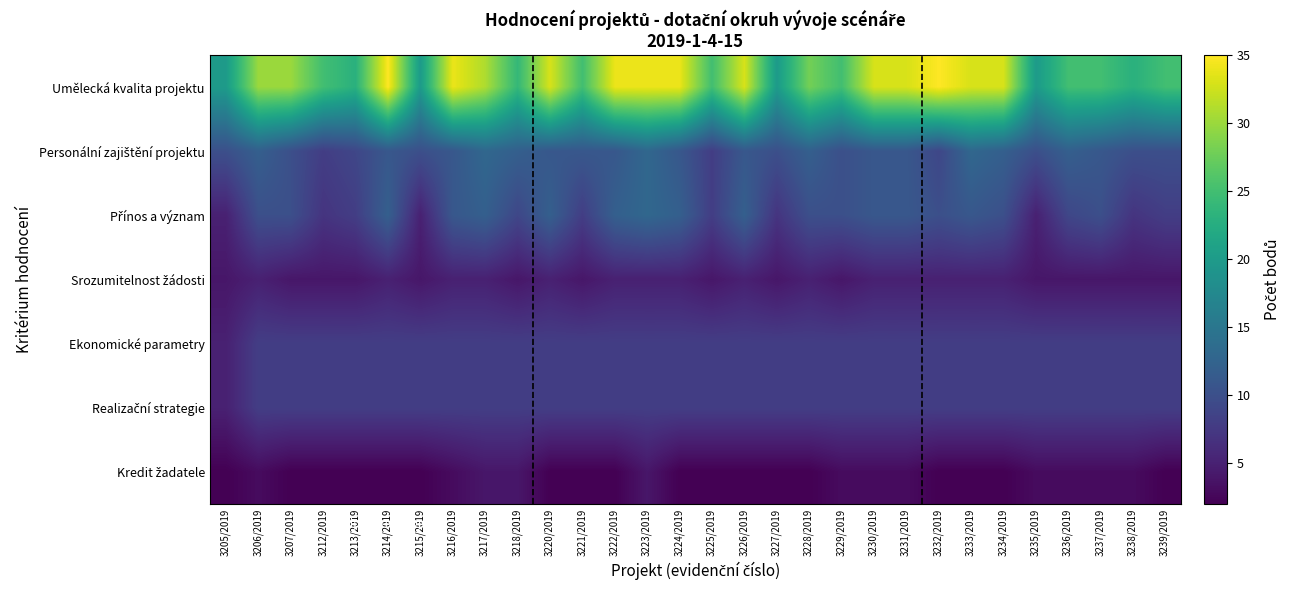

At 3207/2019, list the series in order from largest to smallest.

Umělecká kvalita projektu, Personální zajištění projektu, Přínos a význam, Ekonomické parametry, Realizační strategie, Srozumitelnost žádosti, Kredit žadatele